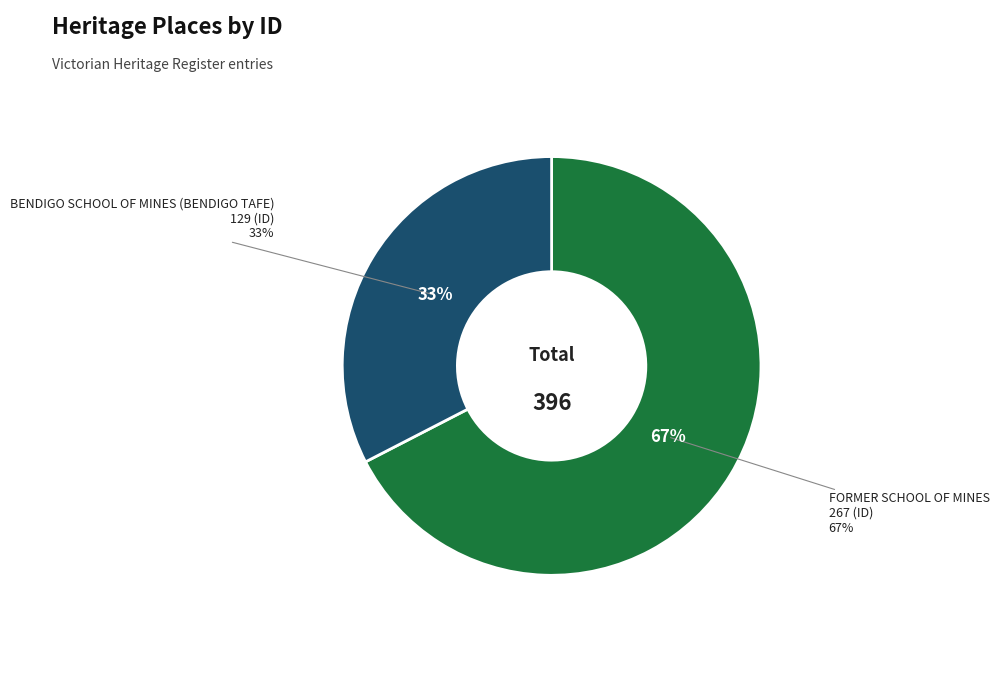

What percentage is the FORMER SCHOOL OF MINES slice, to the nearest percent?

67%